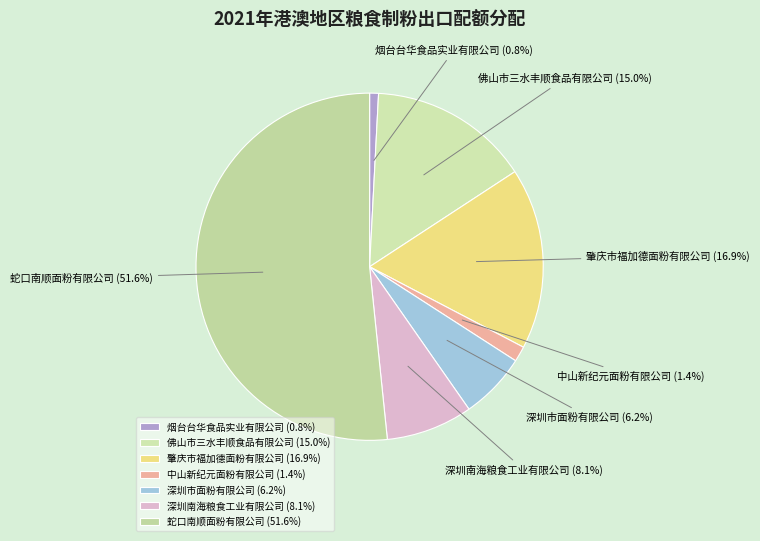

Do 中山新纪元面粉有限公司 and 烟台台华食品实业有限公司 together represent more than half of the pie?

No